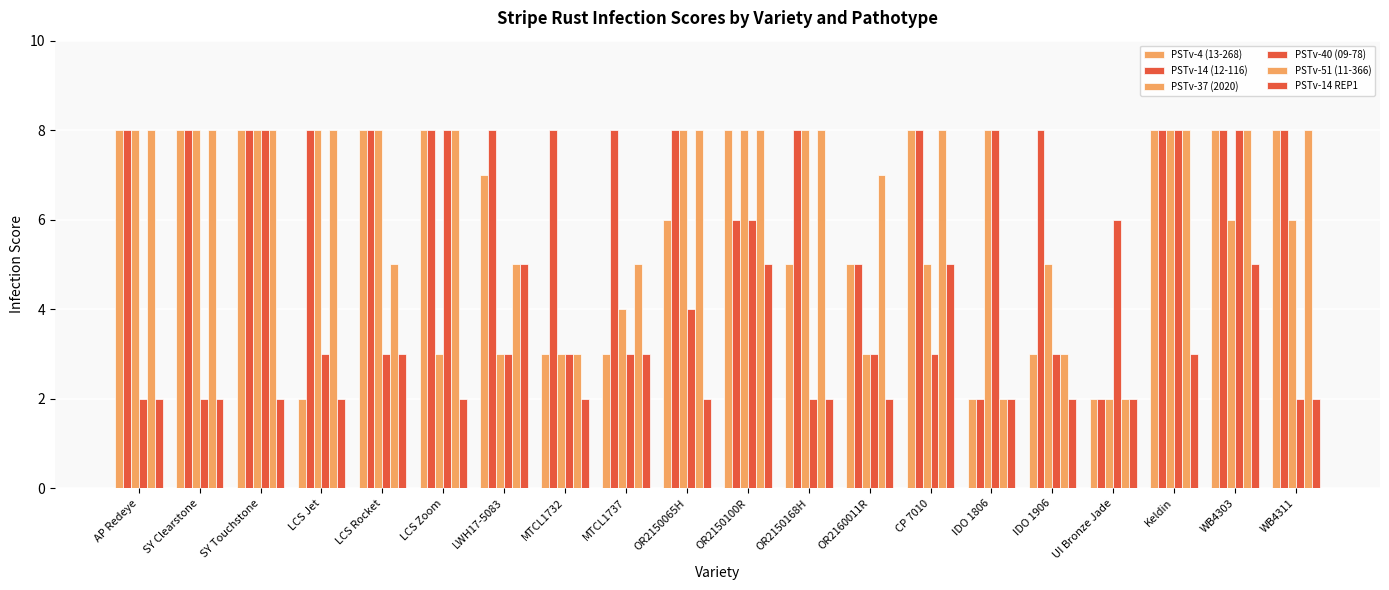

Is the value of PSTv-14 REP1 at OR2160011R greater than the value of PSTv-51 (11-366) at Keldin?

No